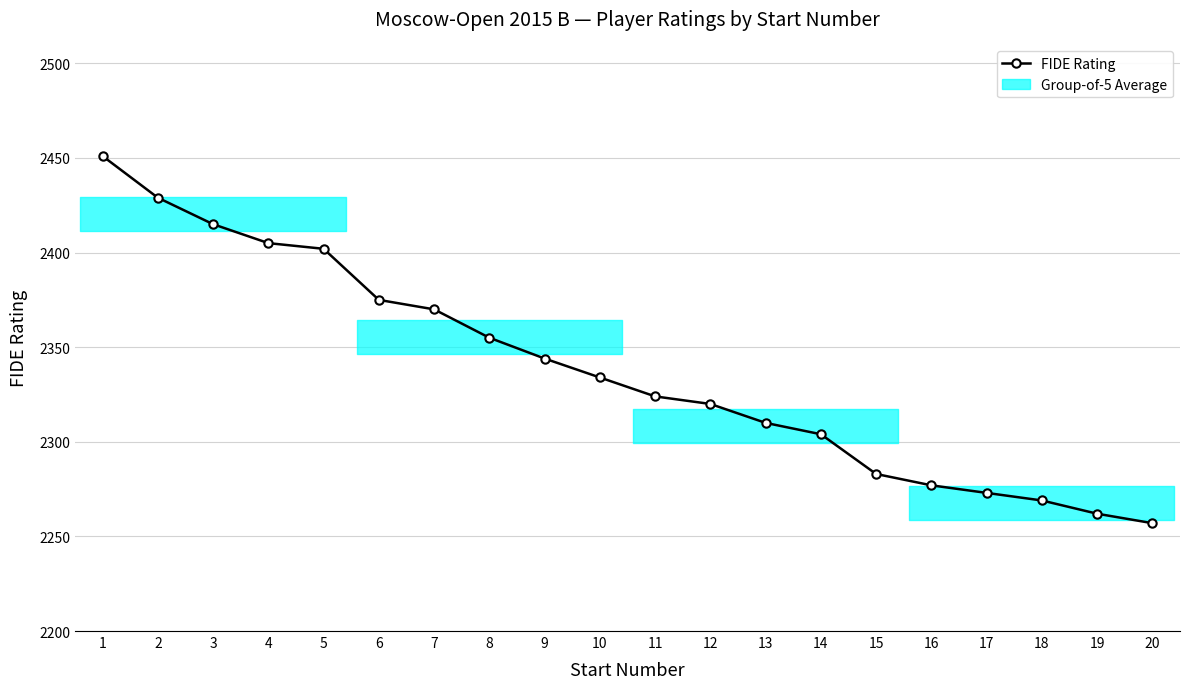

What value does the data have at 12, to the nearest 10?

2320